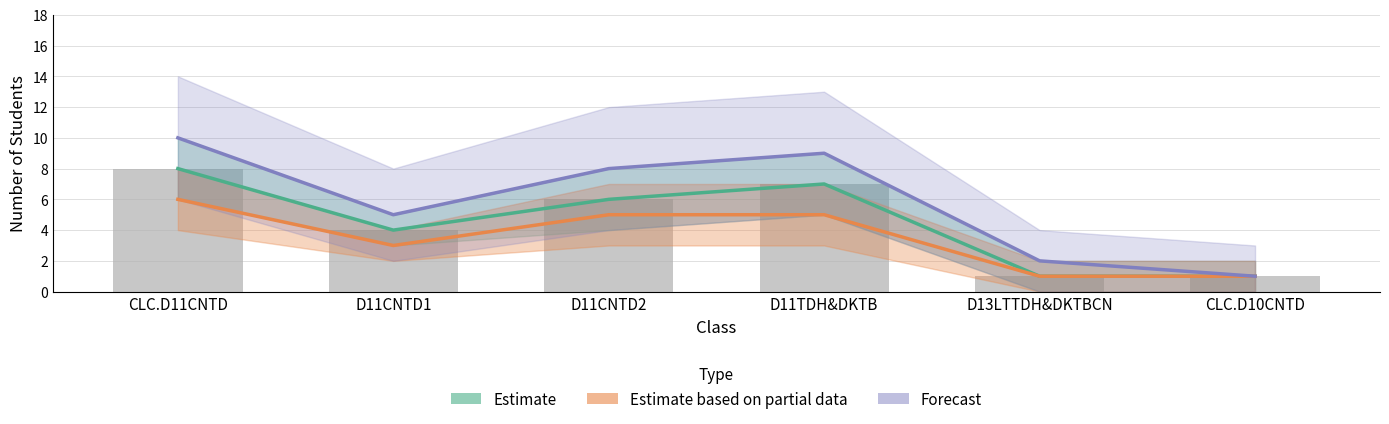

Reading left to right, what are all the values shown in this chart?

Estimate: 8	4	6	7	1	1
Estimate based on partial data: 6	3	5	5	1	1
Forecast: 10	5	8	9	2	1